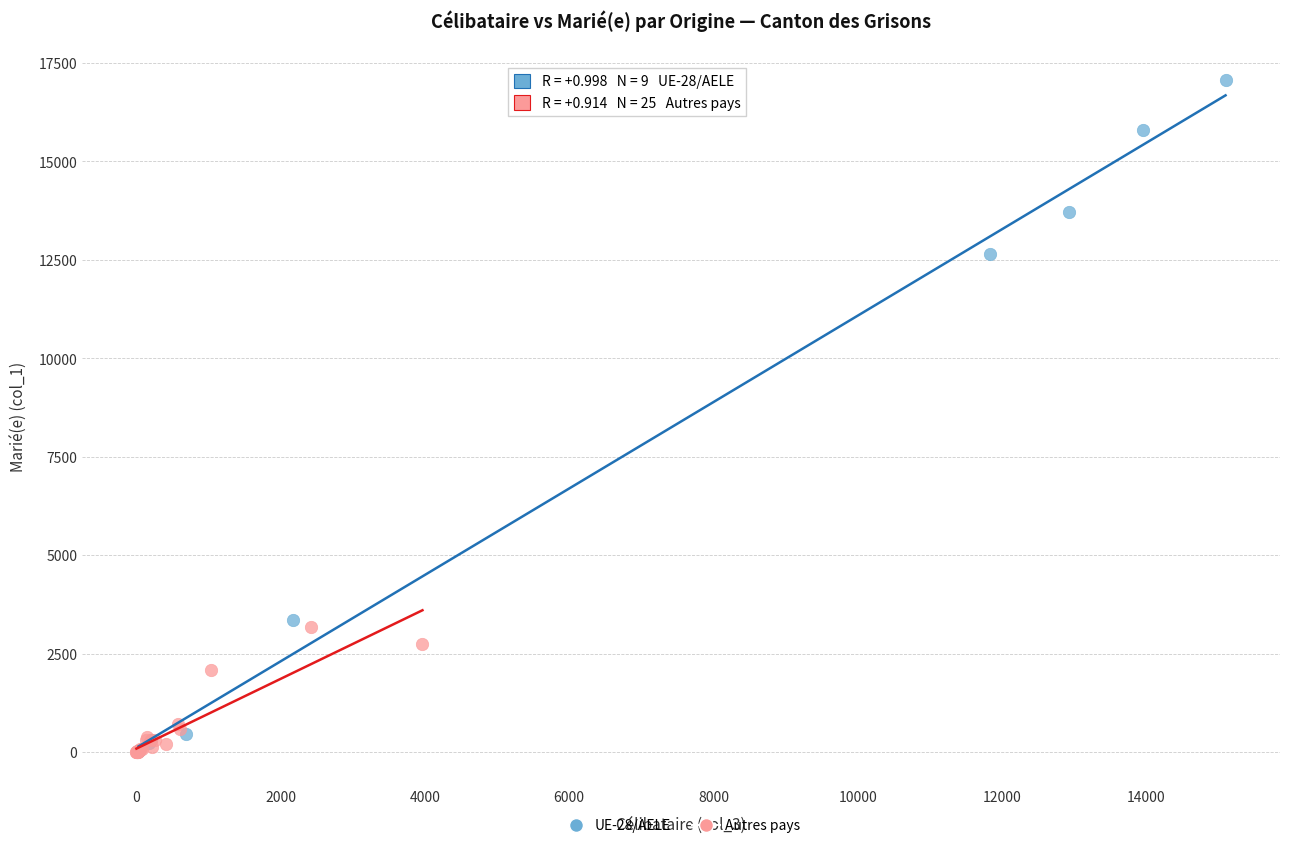

Which series has the largest Y range (max minus min)?

UE-28/AELE